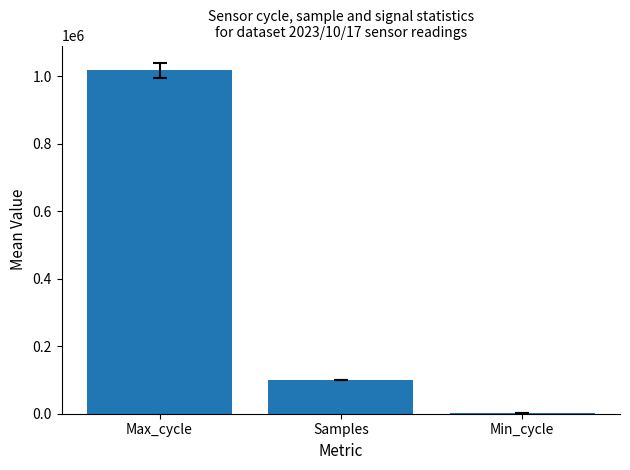

What is the change in value from Max_cycle to Samples?

-917606.1